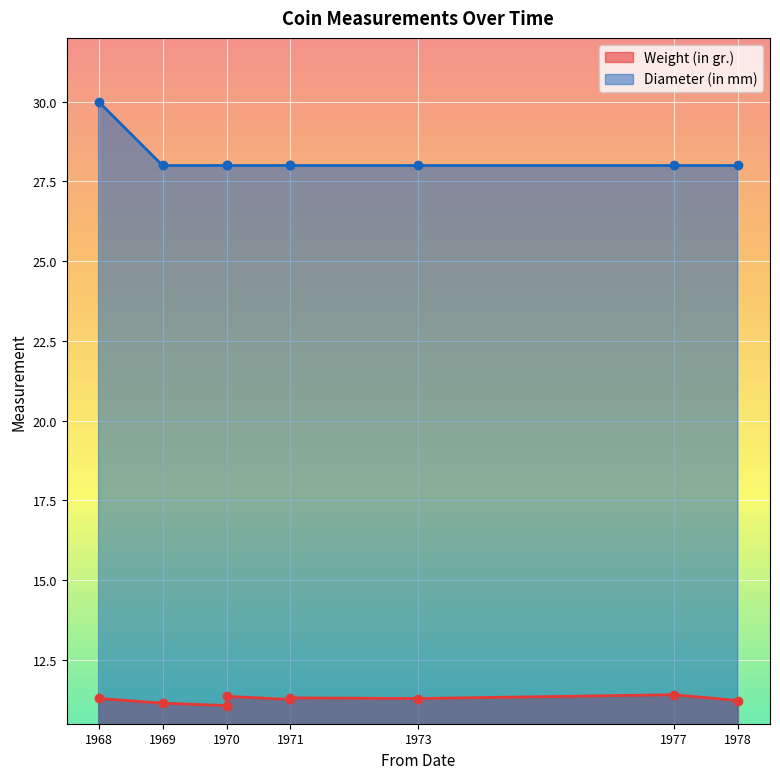

The Weight (in gr.) series shows 15.3 at 1971. True or false?

False